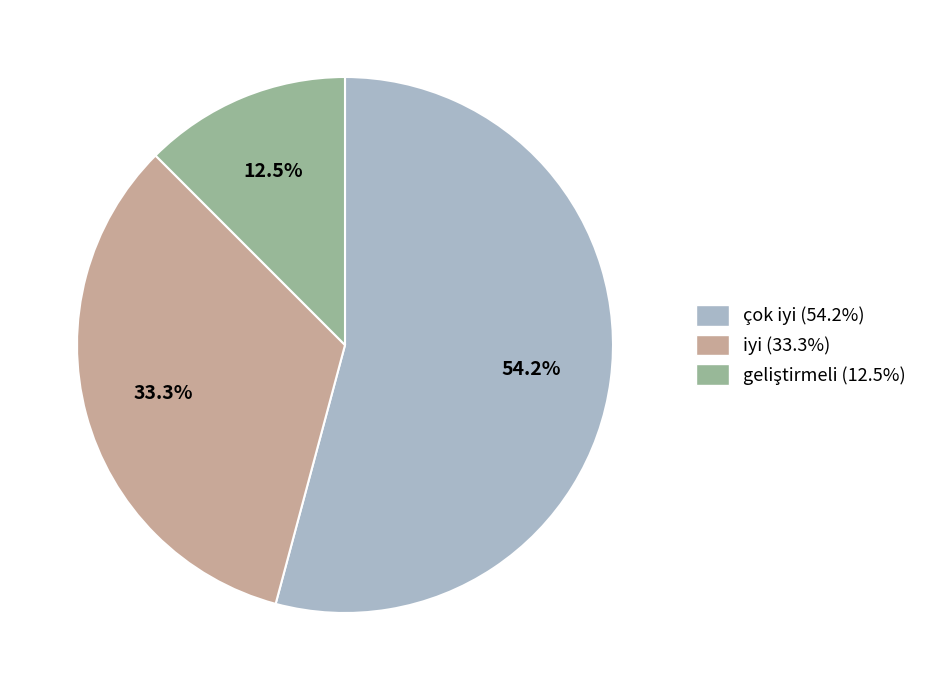

What percentage is the iyi slice, to the nearest percent?

33%